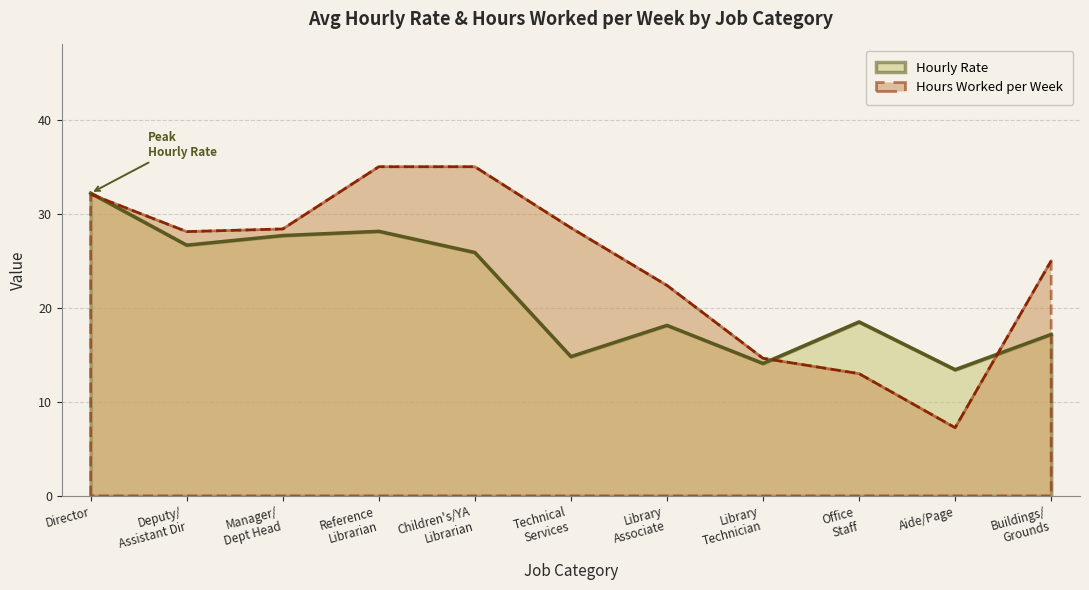

Count the number of categories in the chart.

11